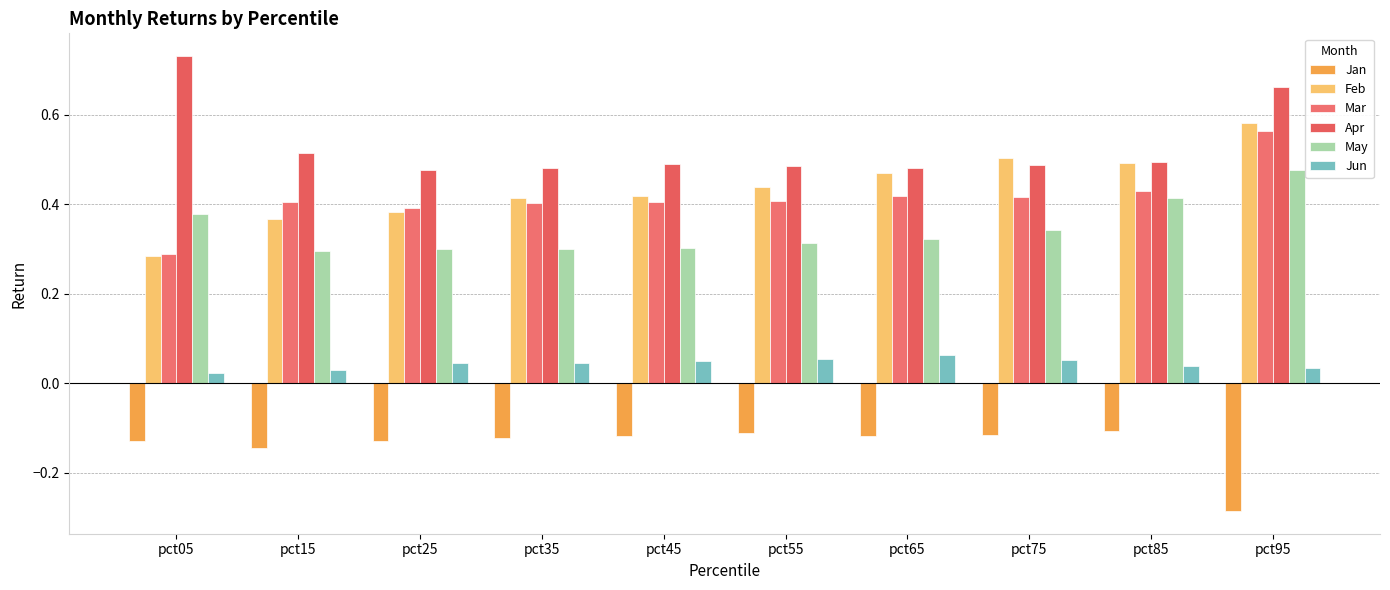

What is the minimum value shown in the chart?

-0.3